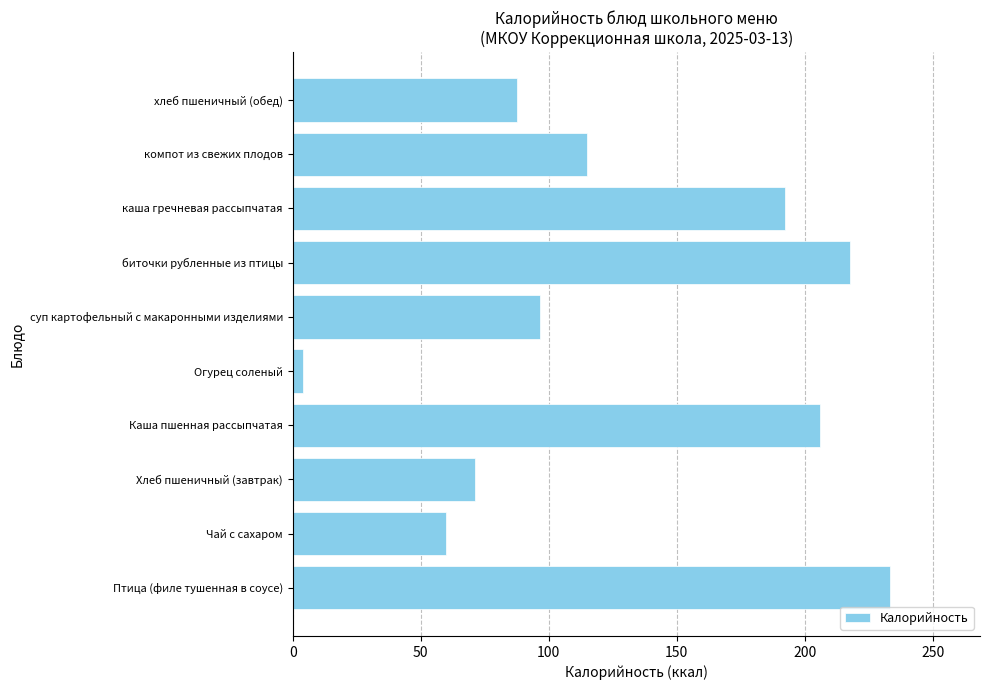

The value at хлеб пшеничный (обед) is 130.5. True or false?

False